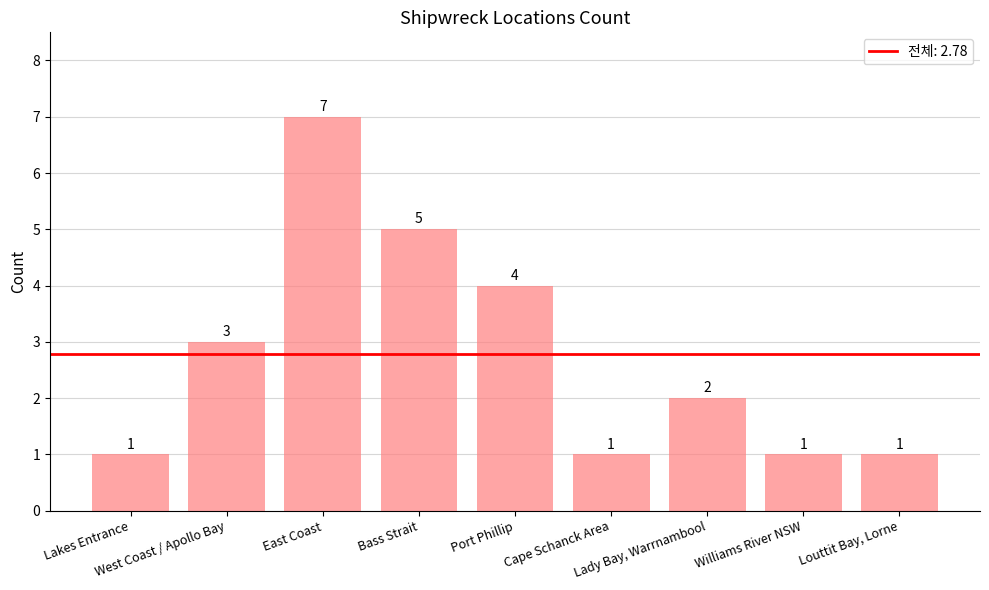

Reading left to right, what are all the values shown in this chart?

Lakes Entrance=1	West Coast / Apollo Bay=3	East Coast=7	Bass Strait=5	Port Phillip=4	Cape Schanck Area=1	Lady Bay, Warrnambool=2	Williams River NSW=1	Louttit Bay, Lorne=1